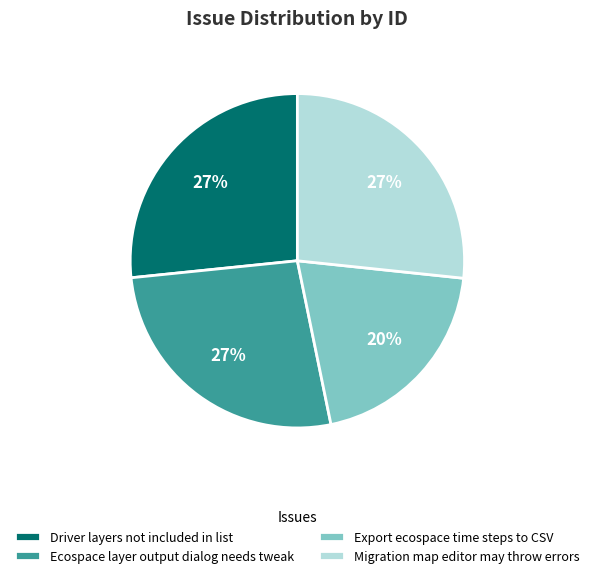

Does any single category account for the majority?

No